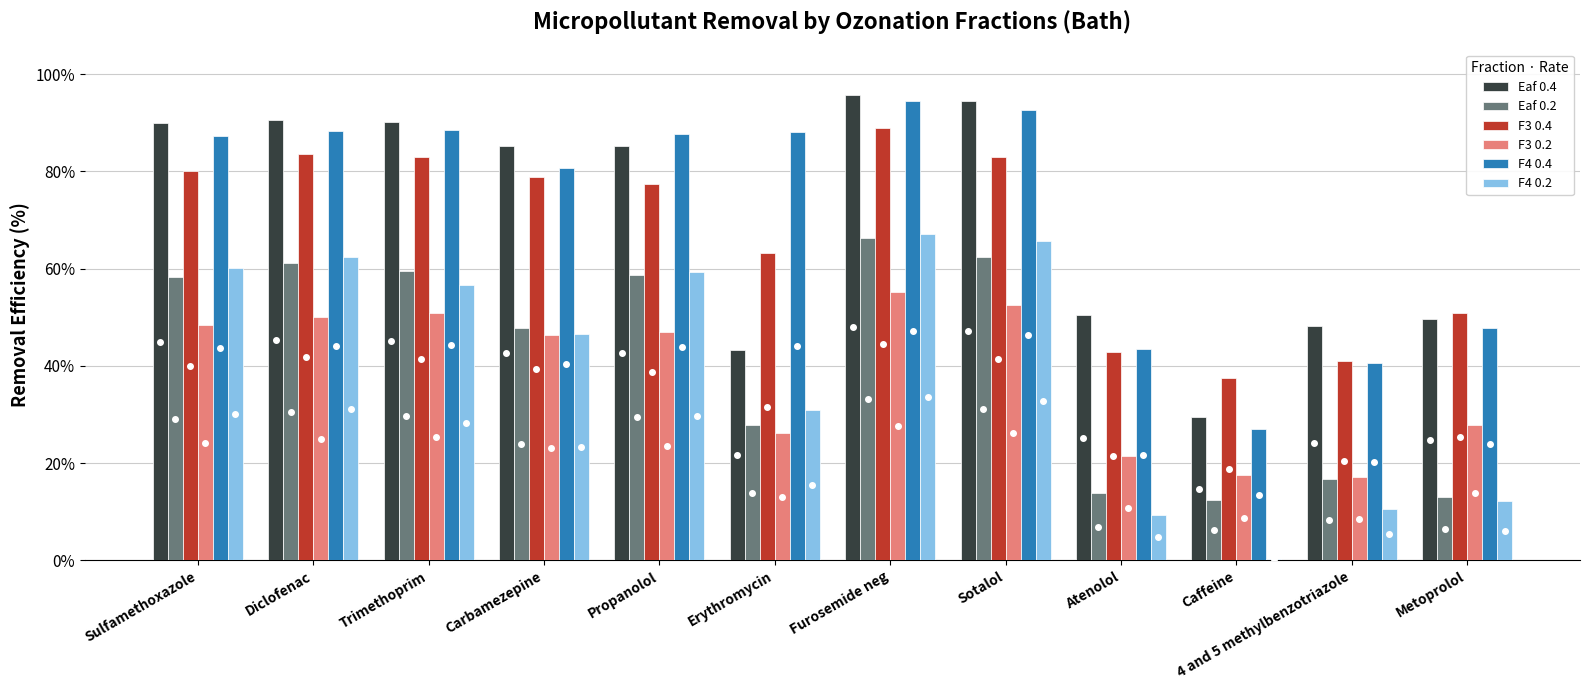

Which series has the largest total across all categories?

F4 0.4